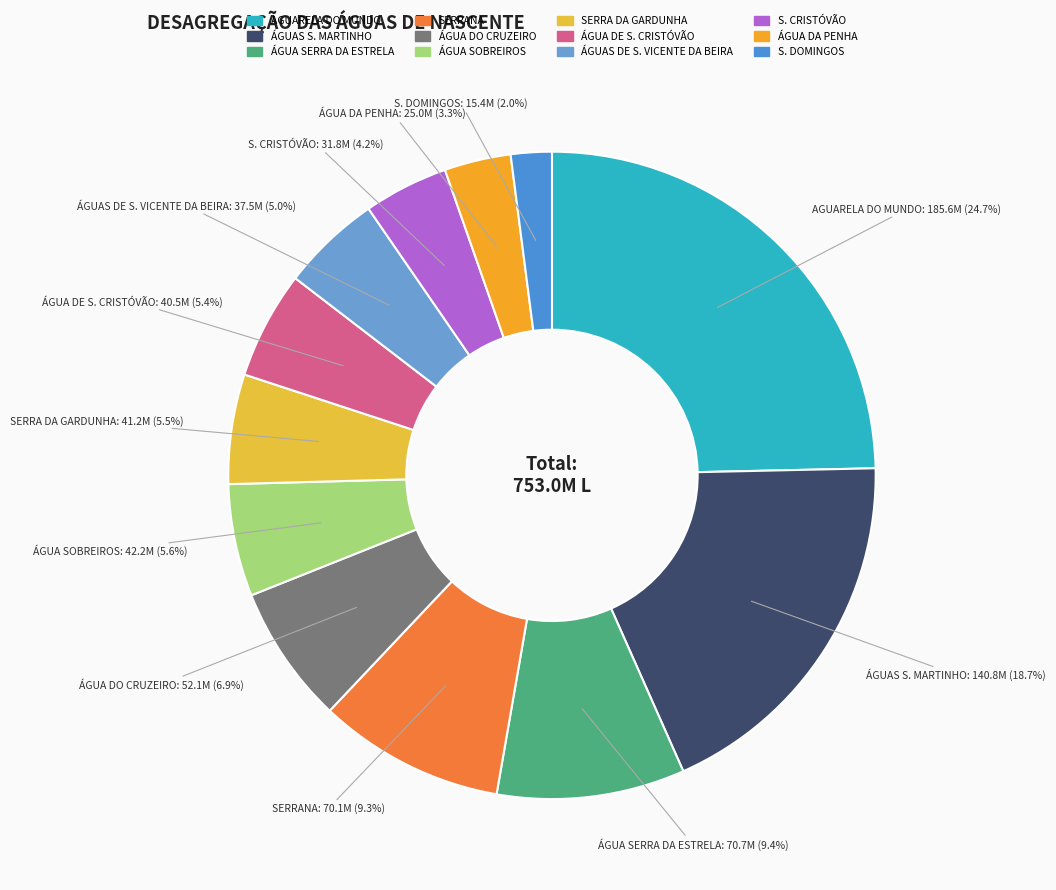

Count the number of slices in the pie.

12